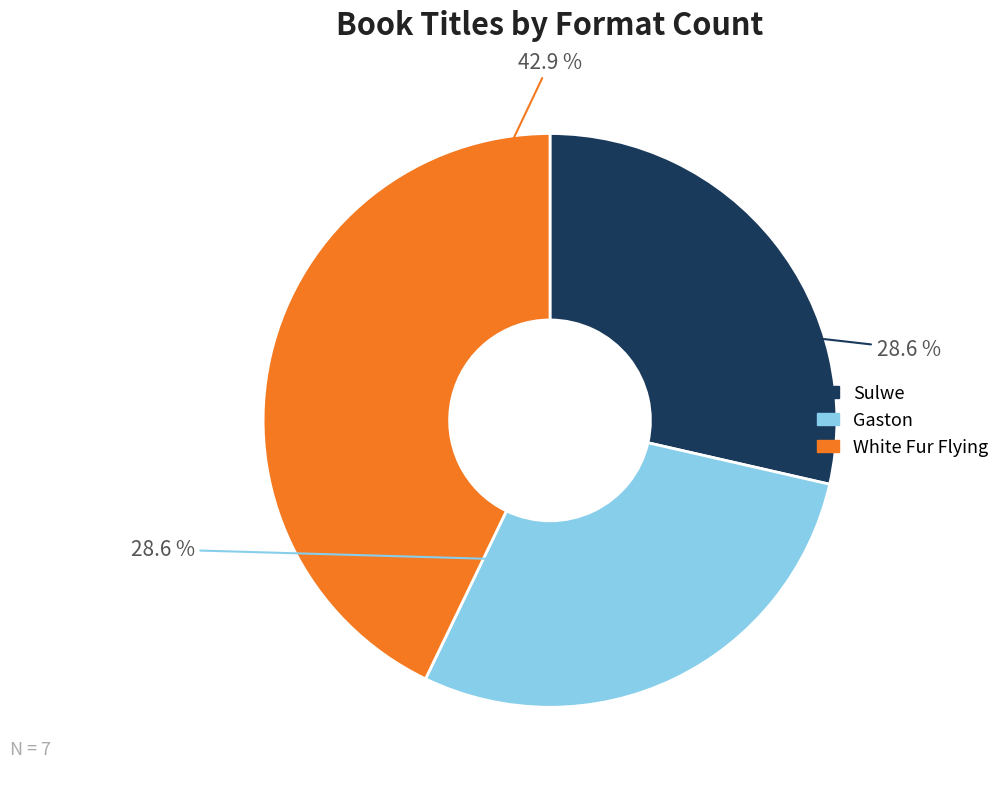

Combined, what portion of the pie is Sulwe and White Fur Flying?

71.4%